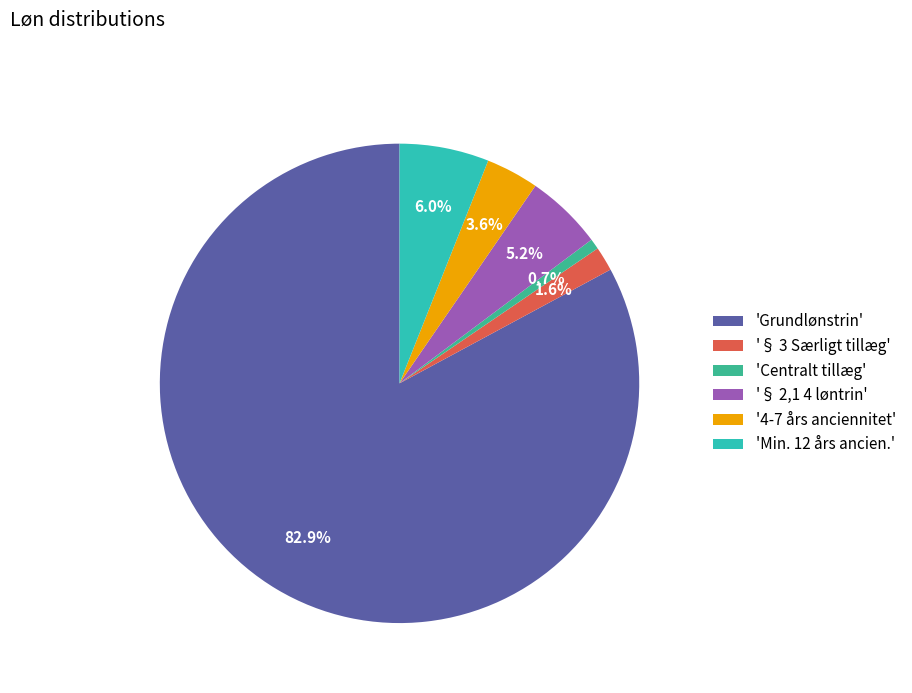

Which category has the smallest portion of the pie?

'Centralt tillæg'